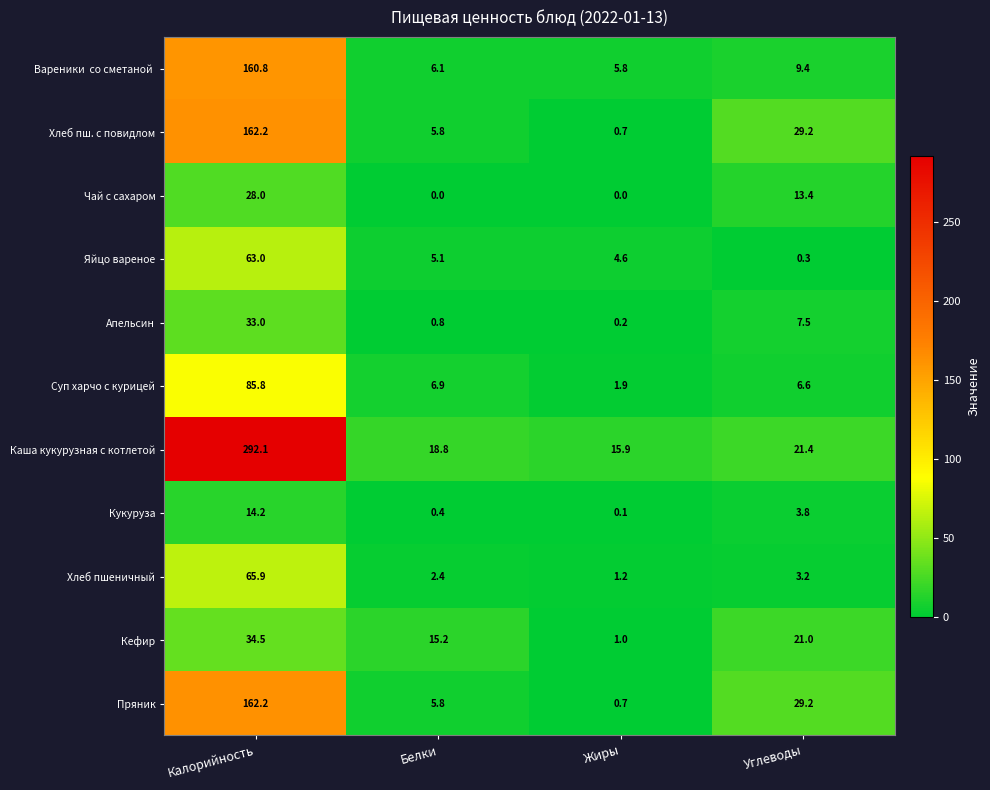

Which category has the highest value in the Чай с сахаром series?

Калорийность